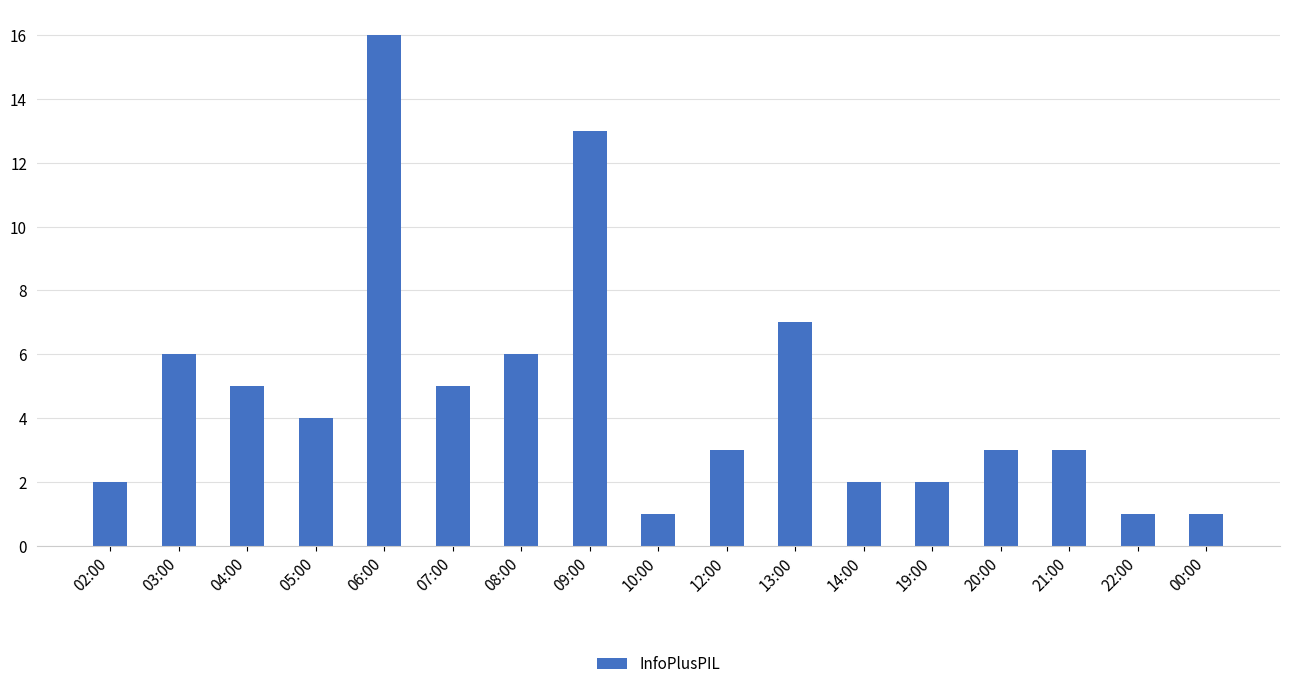

What is the greatest value displayed?

16